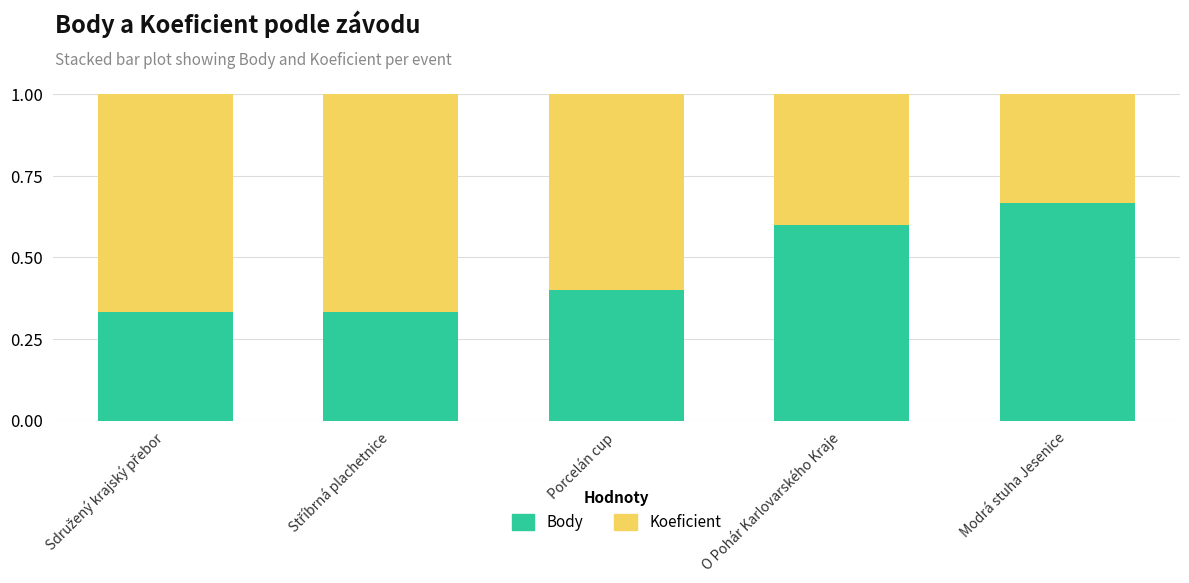

Count the Body values in the range 0 to 1.

5